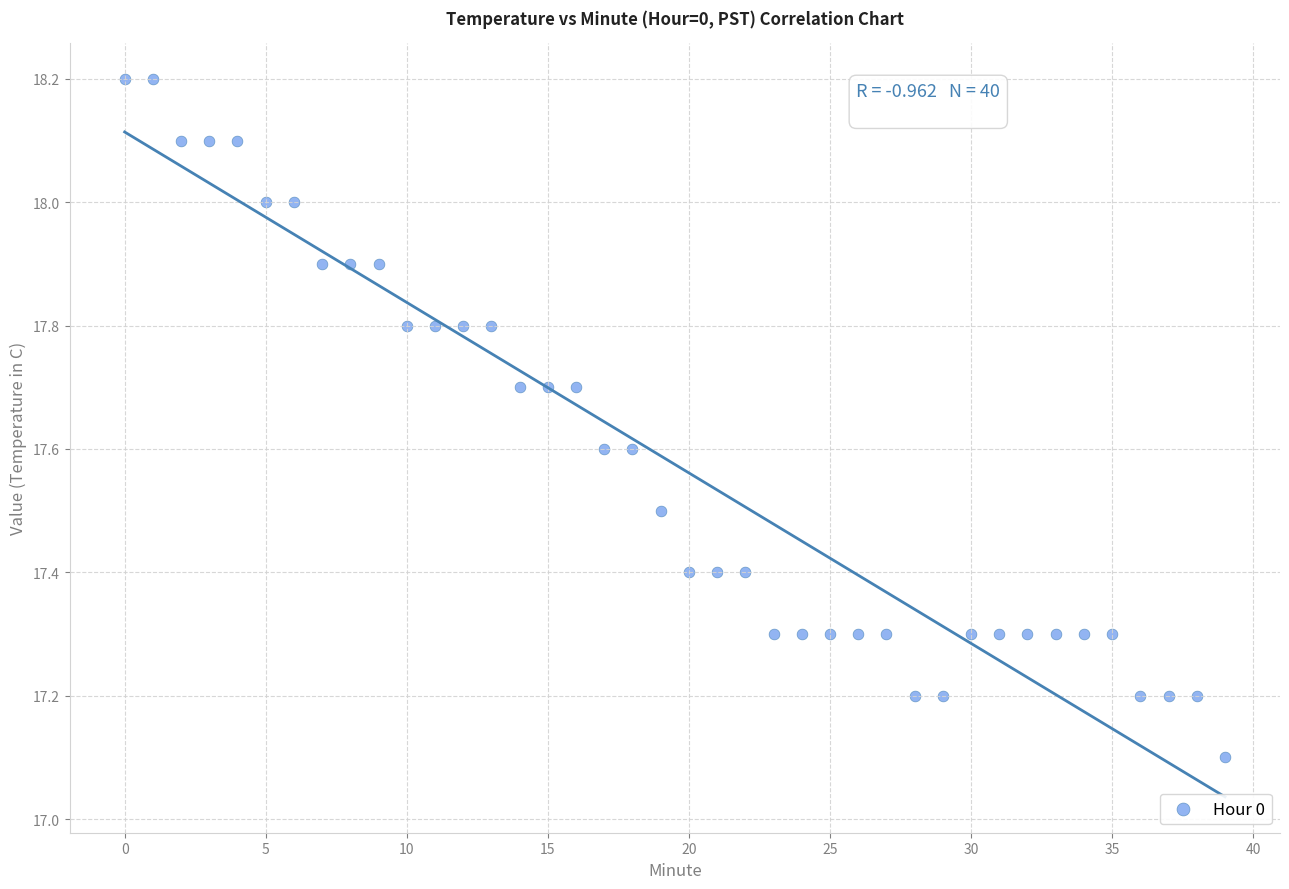

What is the range of Y values (max minus min)?

1.1